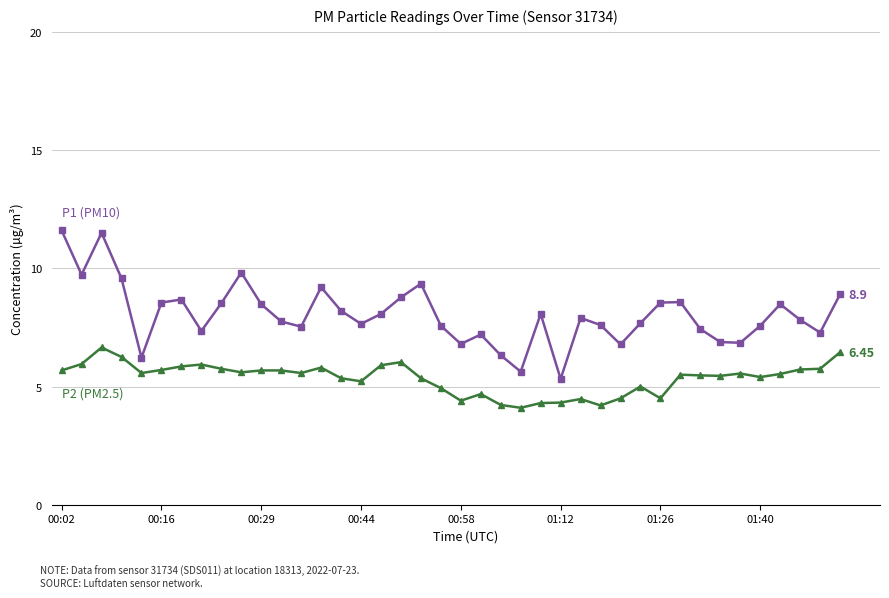

How many categories are shown in the chart?

40